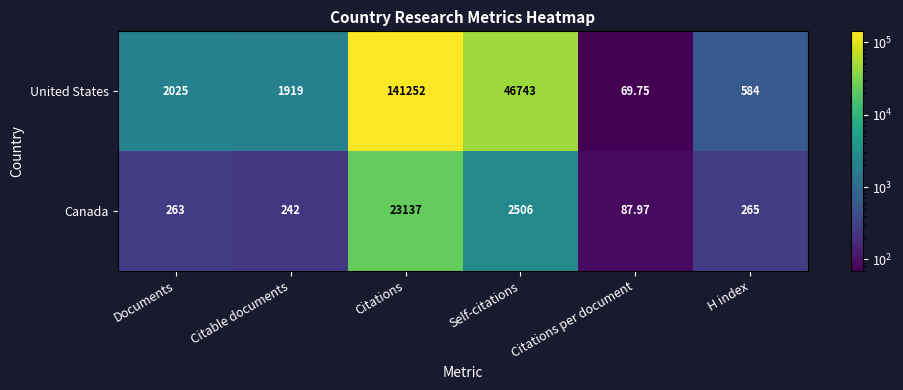

Count the number of categories in the chart.

6